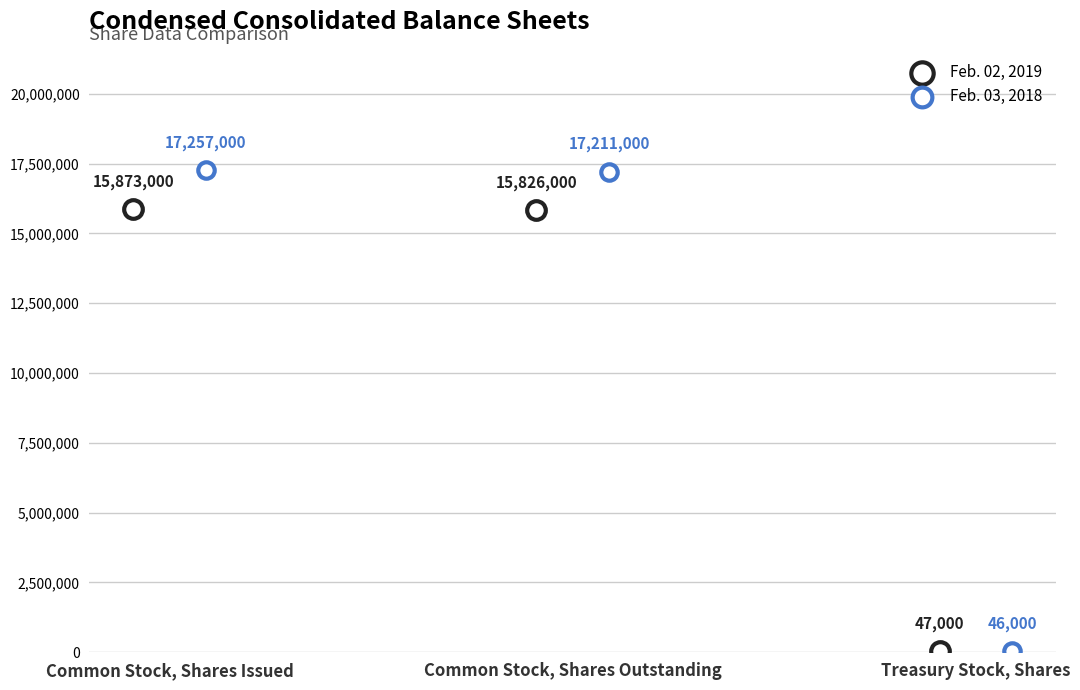

Which series contains the lowest Y value?

Feb. 03, 2018